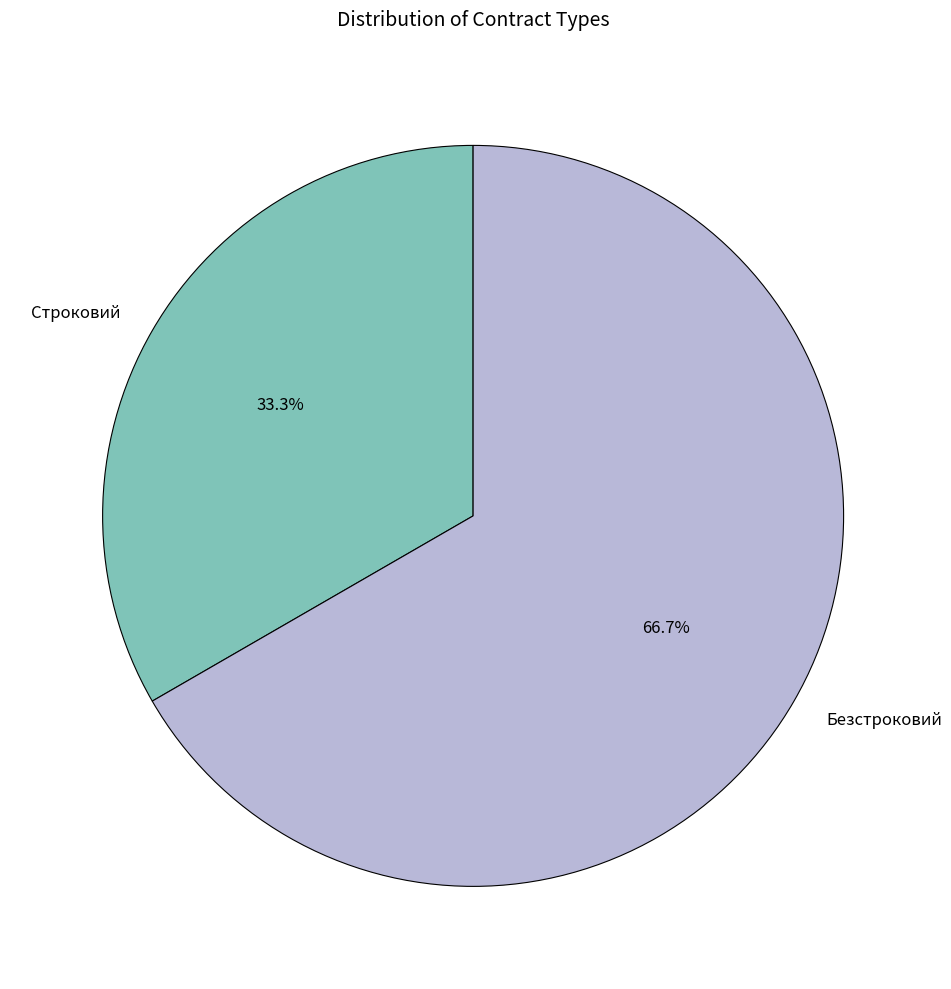

How many slices are in this pie chart?

2